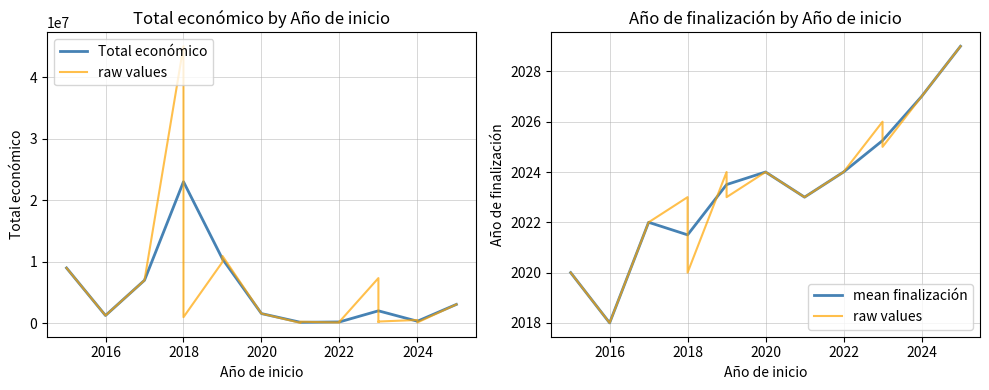

Where is the first local minimum for Año de finalización?

2016